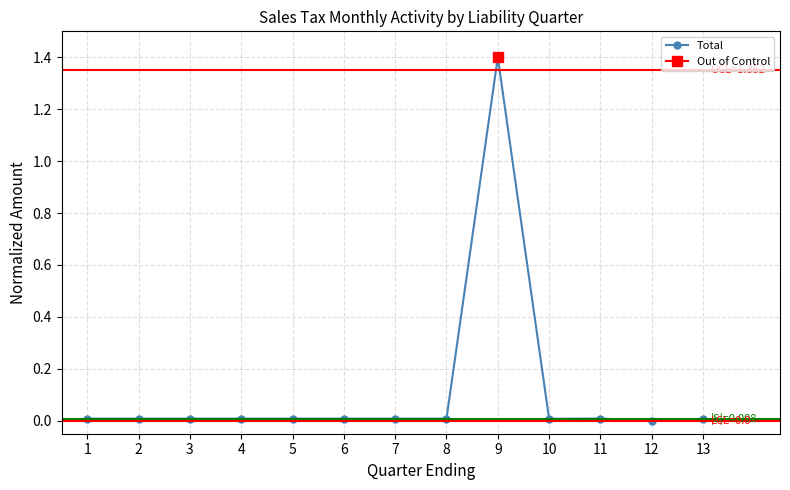

Rank the categories by value from lowest to highest.

12, 13, 10, 7, 1, 3, 4, 2, 5, 8, 6, 11, 9